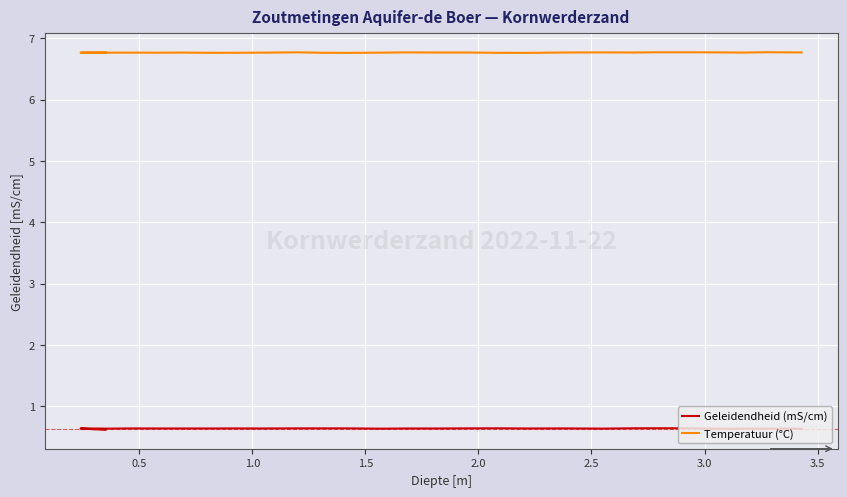

What is the value of the Temperatuur (°C) point at the 19th from the left?

6.8